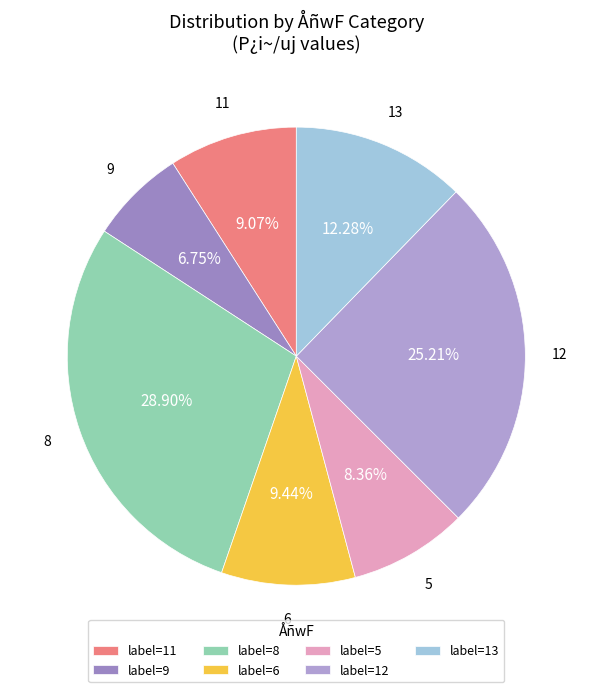

Count the number of slices in the pie.

7